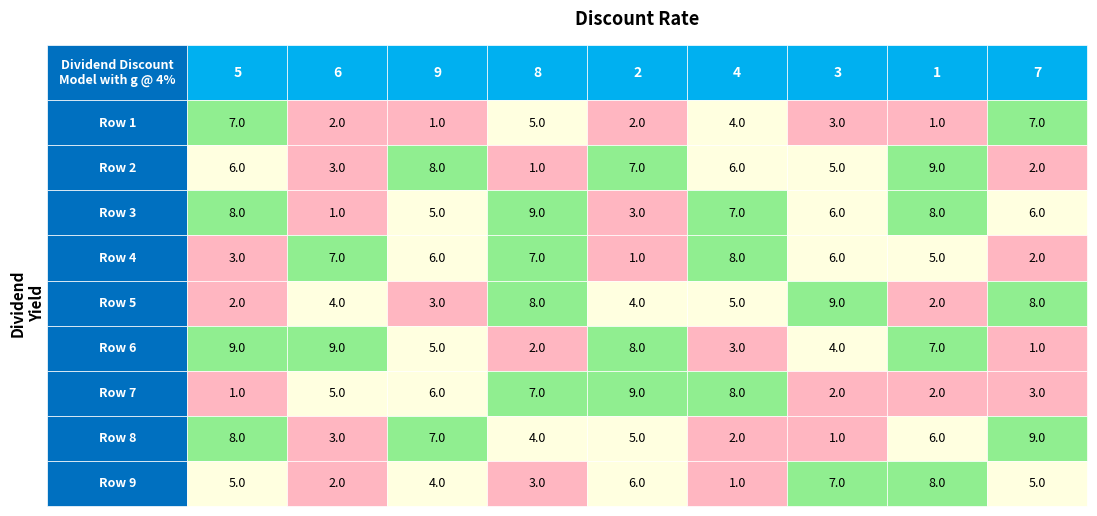

Count the number of data series in this chart.

9